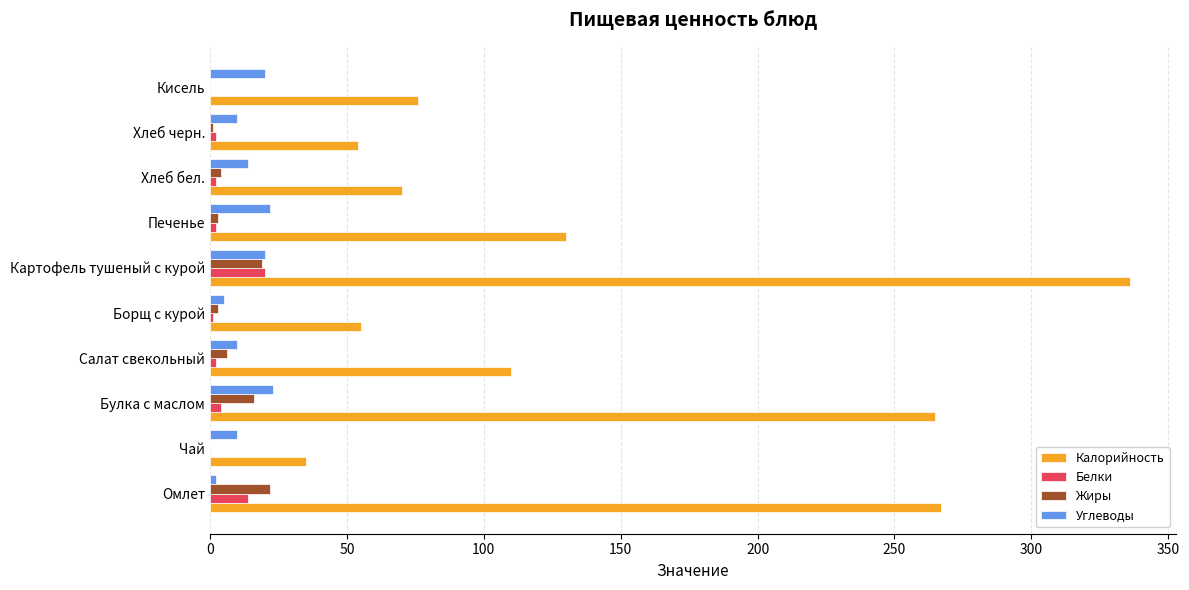

How many data points does each series have?

10